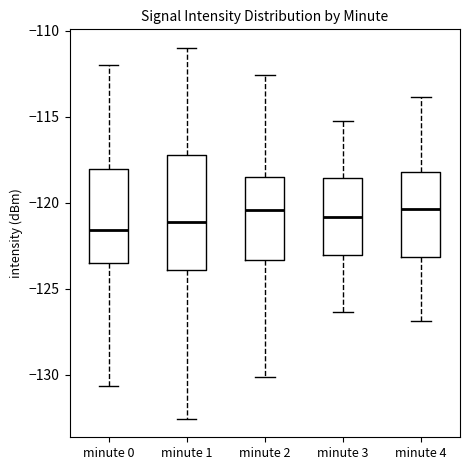

Reading left to right, read every box against the y-axis: the position of its median line, the range the box covers, and the ends of its whiskers. The values are not printed on the chart, so give them approximately, as read against the axis.

minute 0: median -121.5, box -123.5 to -118.0, whiskers -130.5 to -112.0
minute 1: median -121.0, box -124.0 to -117.0, whiskers -132.5 to -111.0
minute 2: median -120.5, box -123.5 to -118.5, whiskers -130.0 to -112.5
minute 3: median -121.0, box -123.0 to -118.5, whiskers -126.5 to -115.5
minute 4: median -120.5, box -123.0 to -118.0, whiskers -127.0 to -114.0